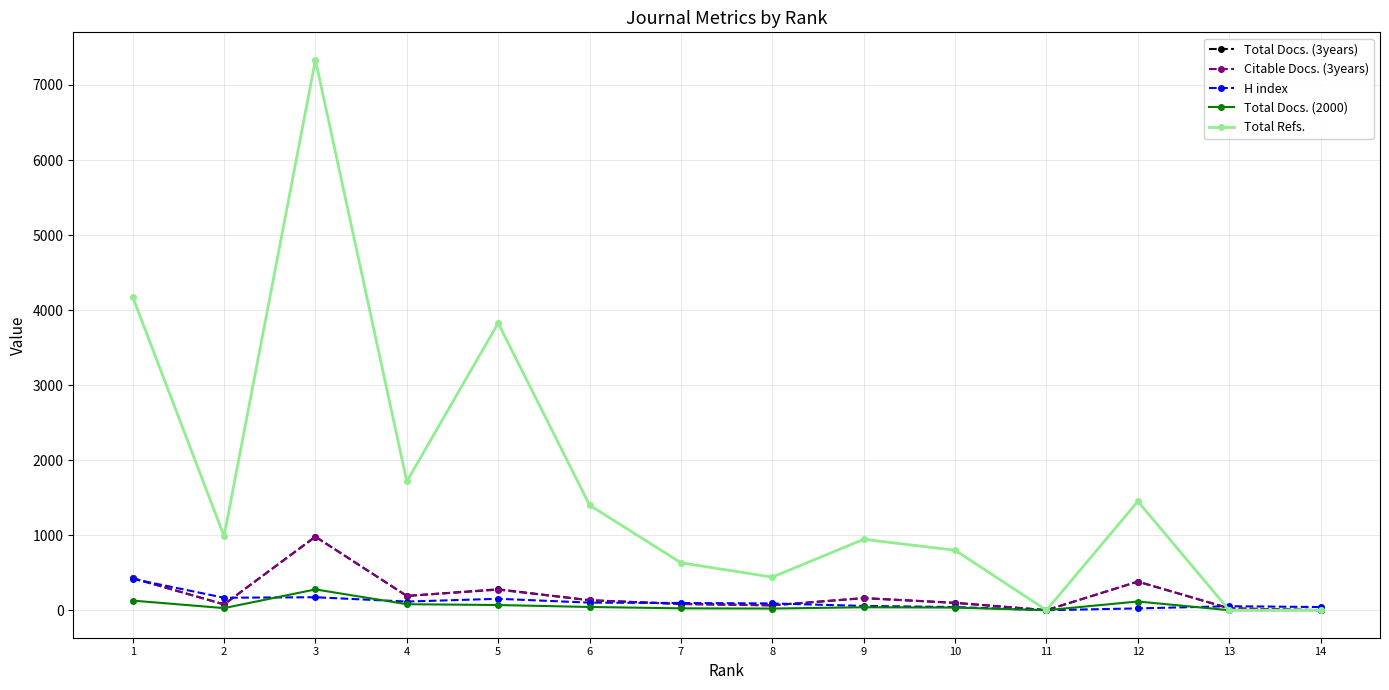

True or false: Total Docs. (3years) has more than 2 interior local peaks.

True